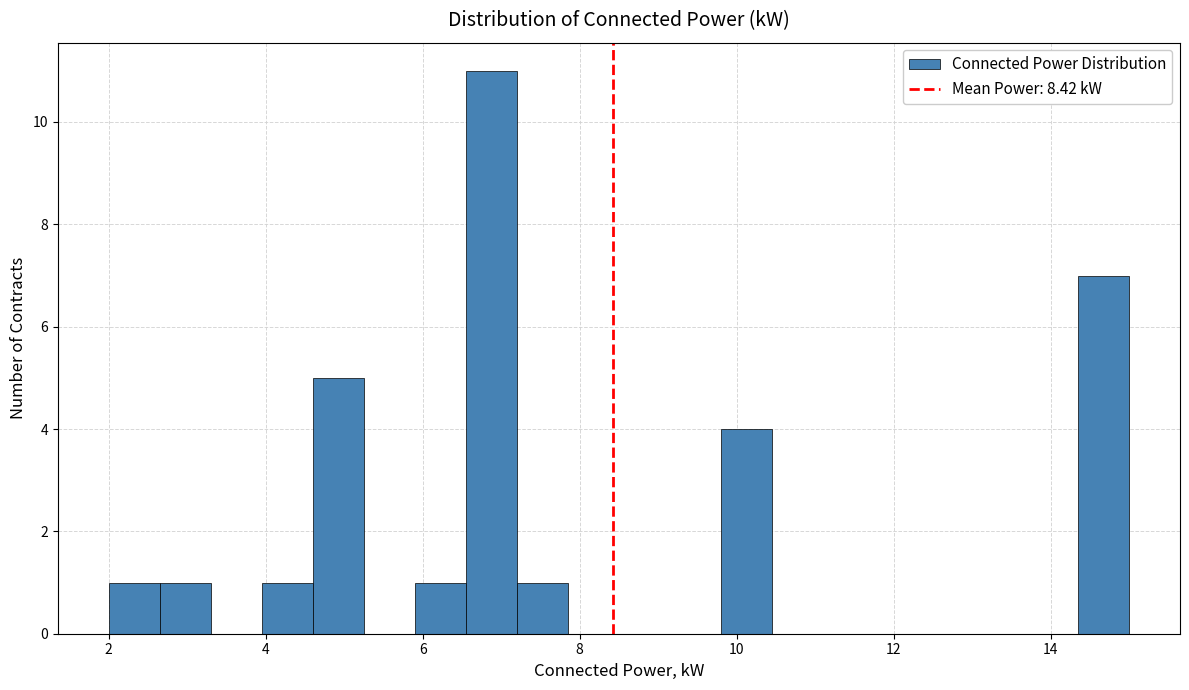

Around what value on the x-axis is the tallest bar? Give the approximate position of its centre, as read against the axis.

6.8